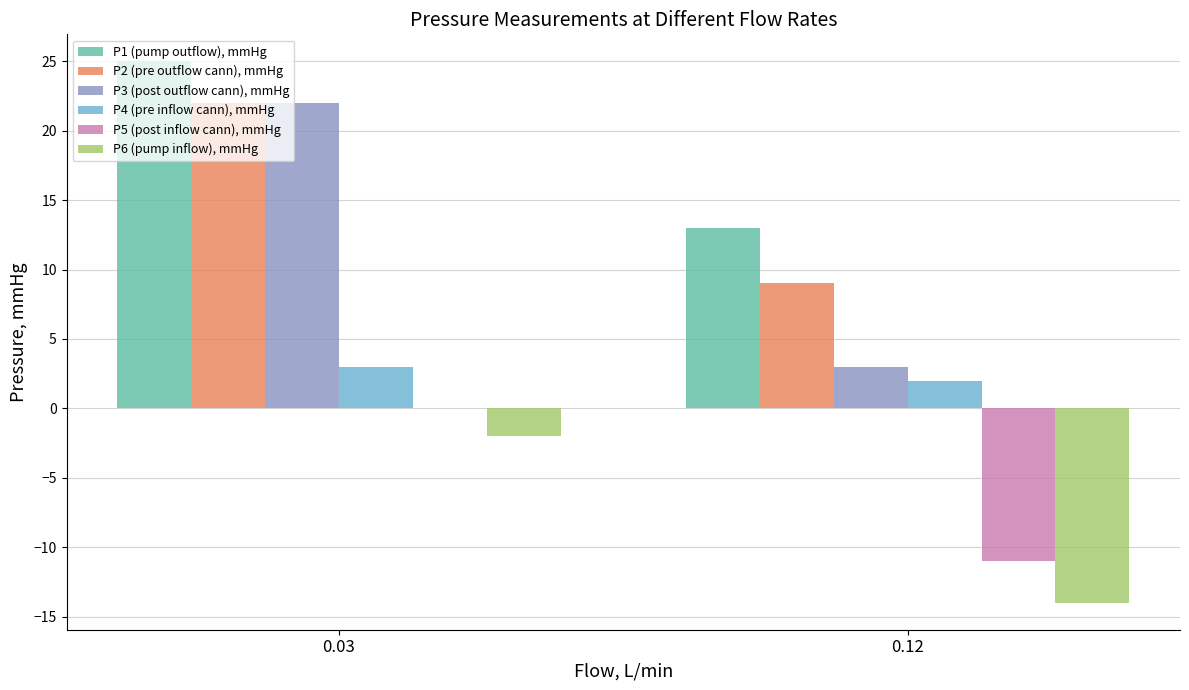

At which category is the sum across all series the highest?

0.03